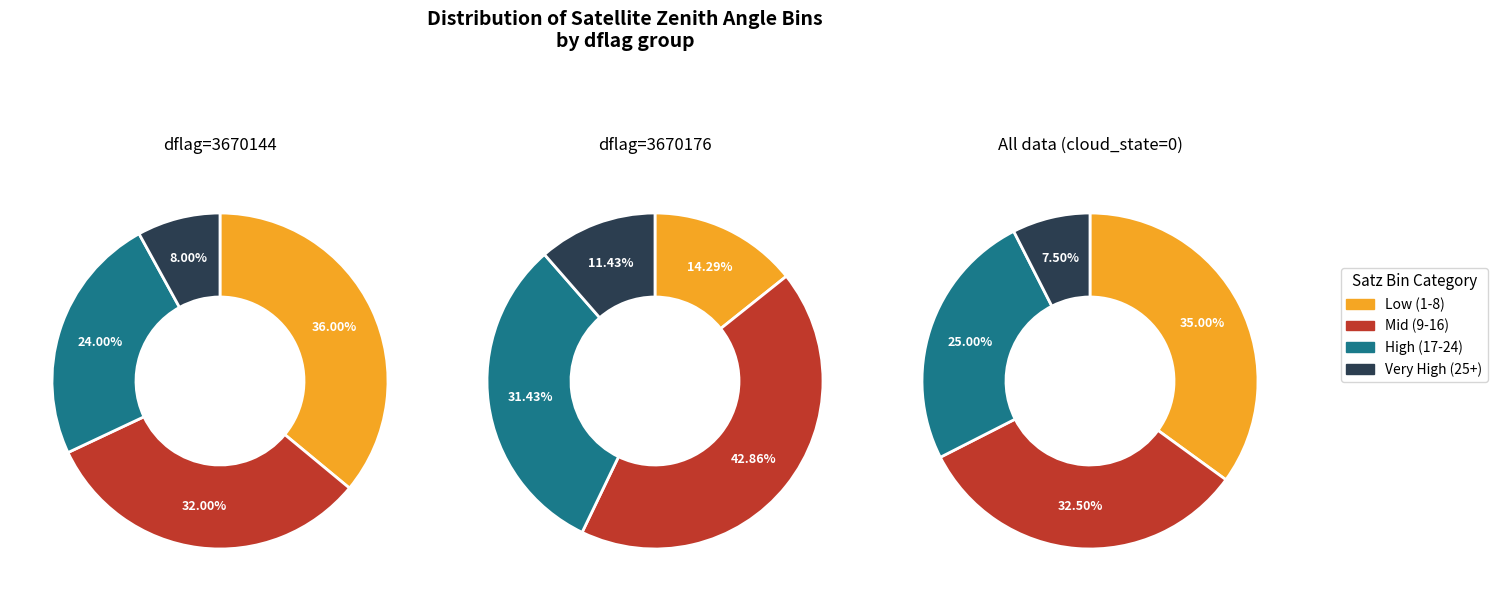

Does 3670176 represent more than half of the total?

No